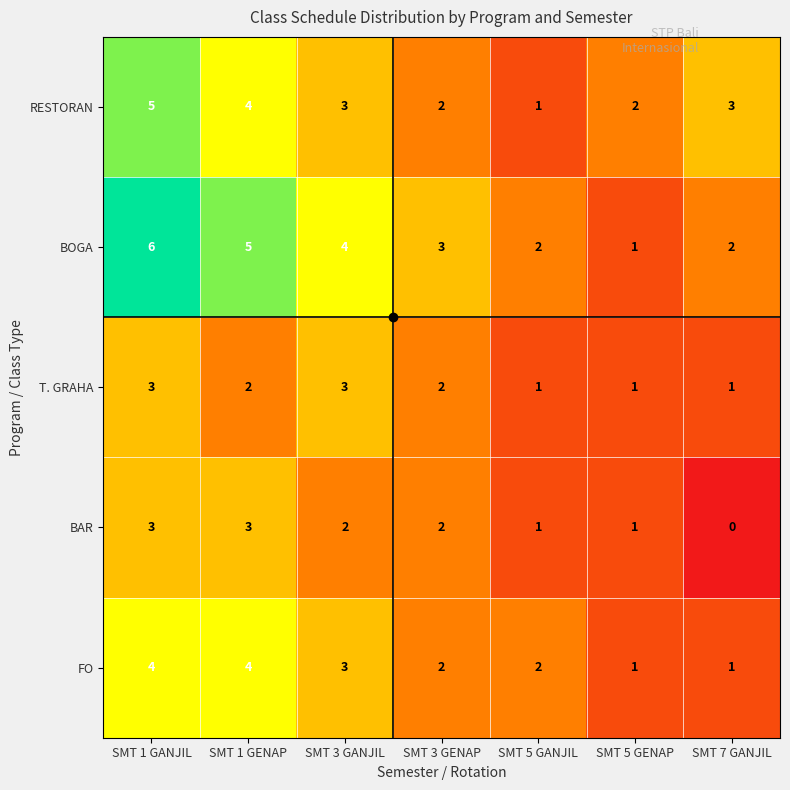

Read the RESTORAN value at SMT 1 GENAP.

4